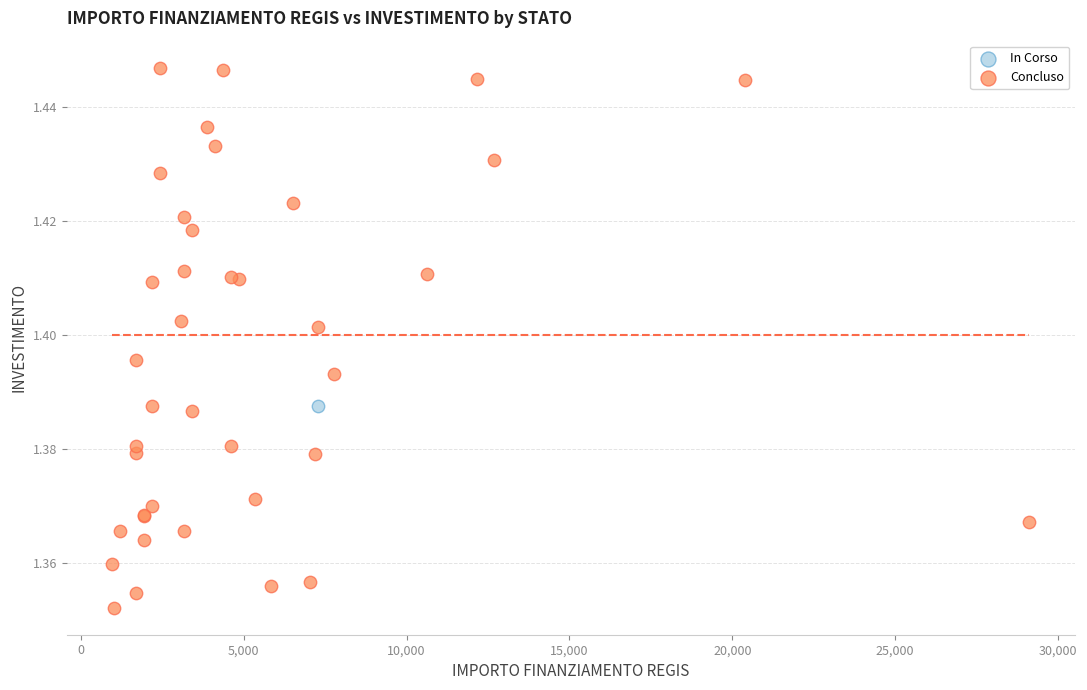

What are all the series names shown in the legend?

In Corso, Concluso